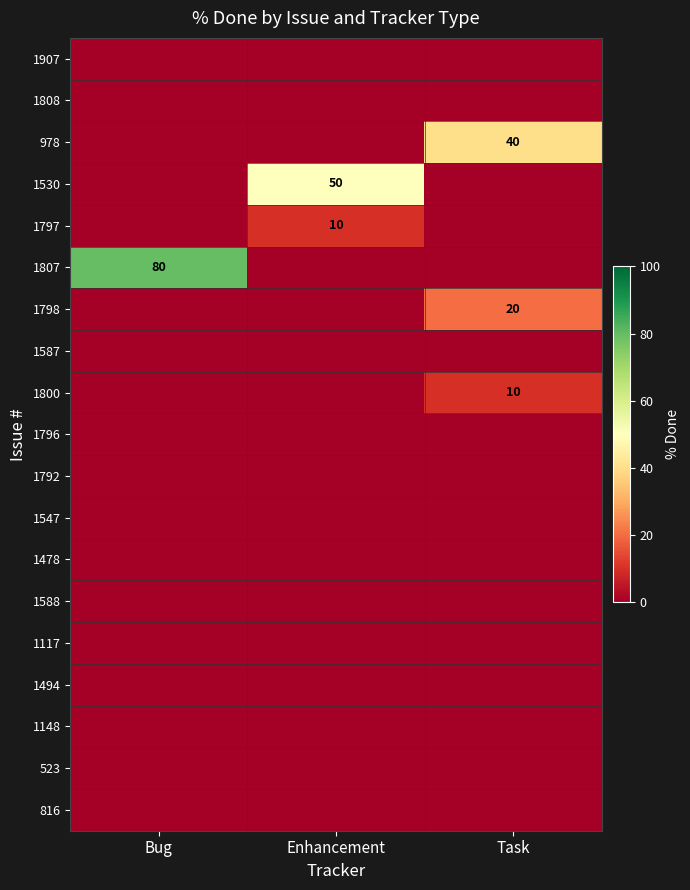

Which has a higher value, Bug or Task?

Bug